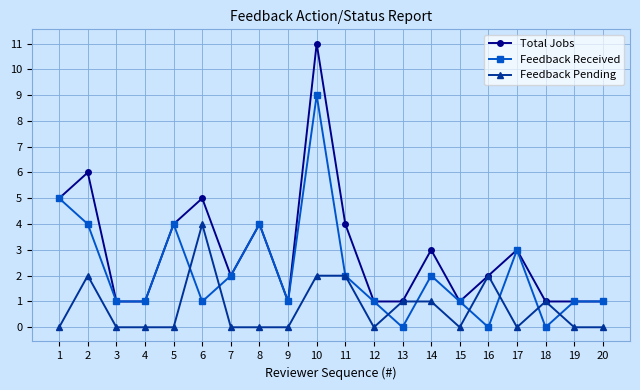

Rank the series by their maximum value, from highest to lowest.

Total Jobs, Feedback Received, Feedback Pending